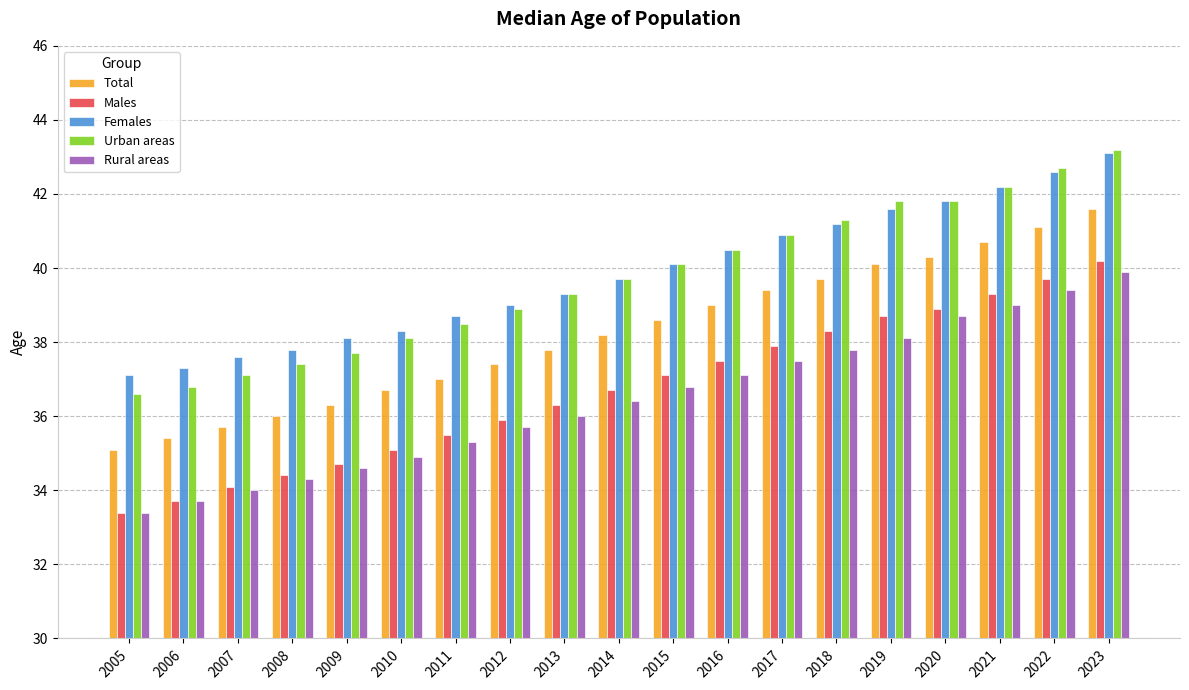

What is the average value of the Total series?

38.2